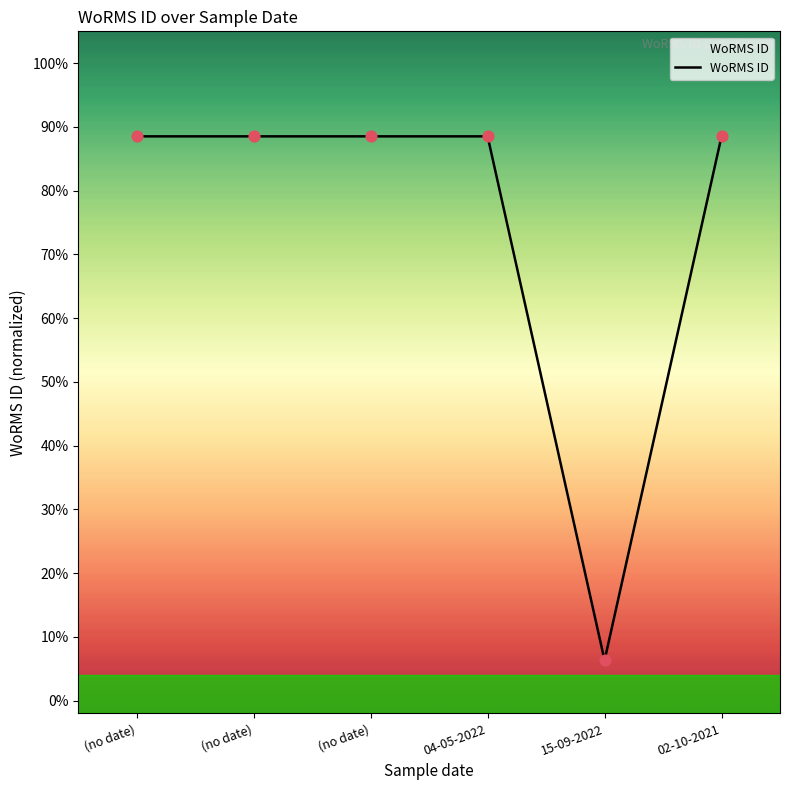

Between 04-05-2022 and (no date), which is larger?

04-05-2022